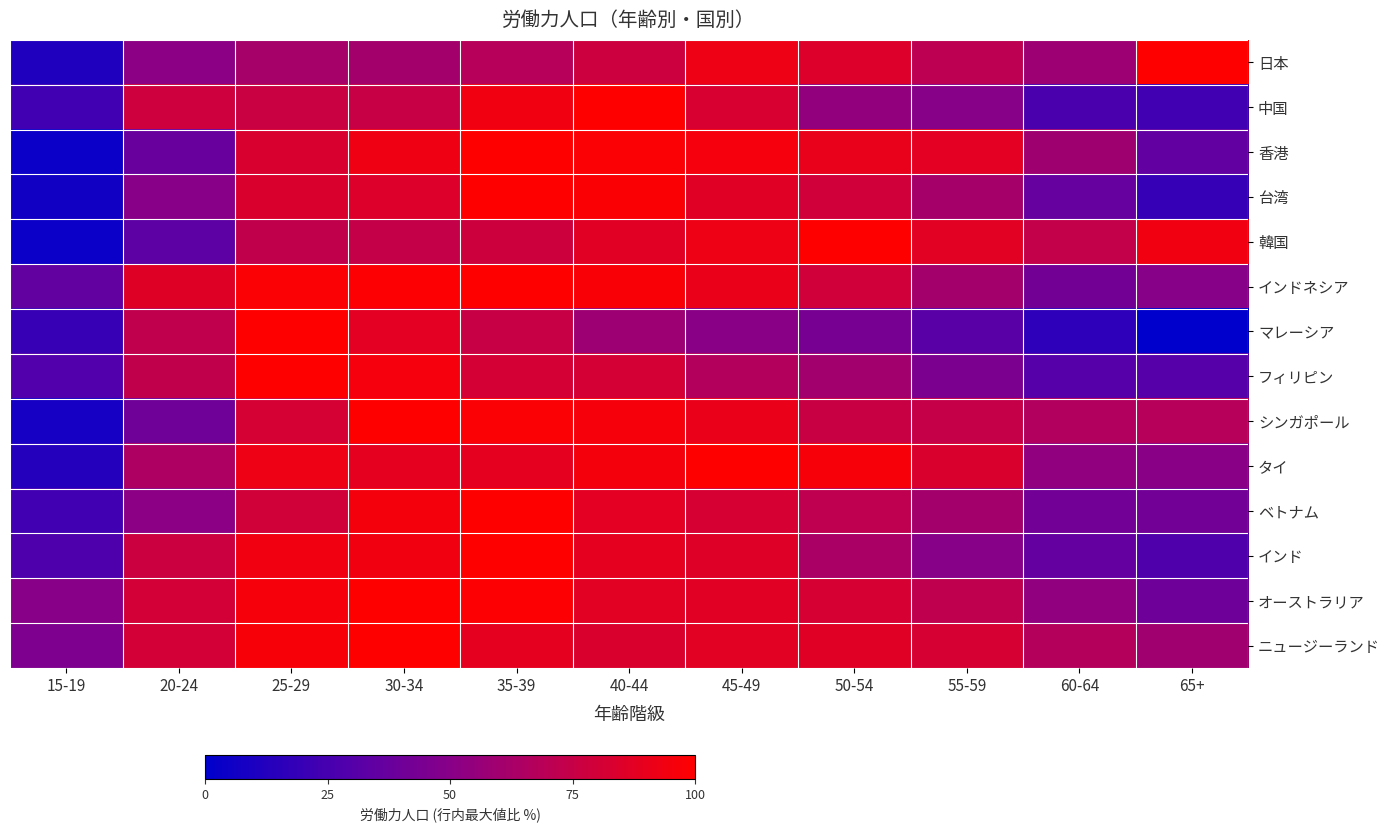

Between 15-19 and 35-39, which series saw the biggest shift?

香港